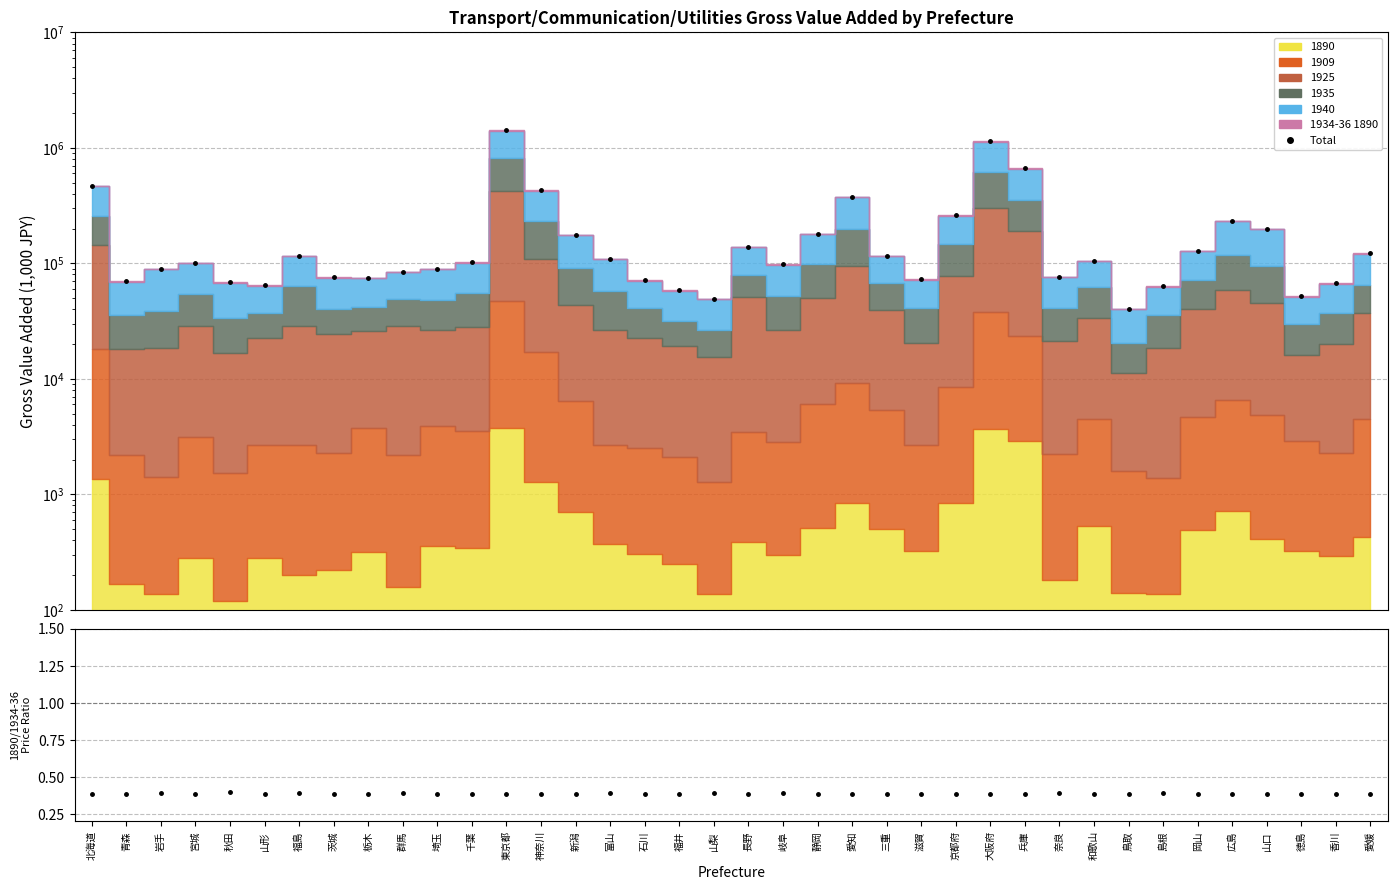

What is the spread (max minus min) of values at 岡山?

128223.5